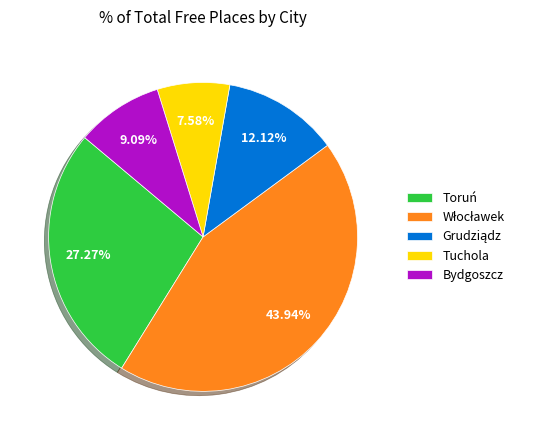

To the nearest percent, what is the difference between the largest and smallest slice percentages?

36%